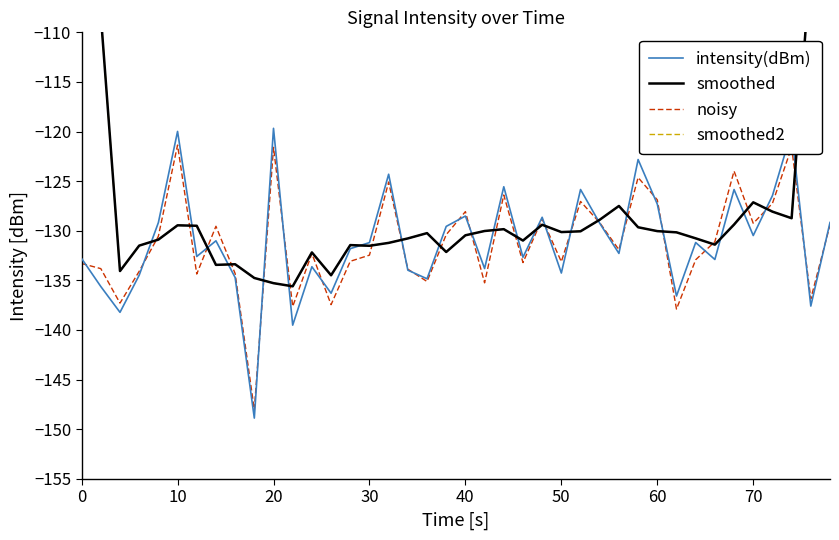

Reading left to right, extract all data points from this chart.

intensity(dBm): -132.8	-135.6	-138.2	-134.5	-129.2	-120.0	-132.6	-131.0	-134.7	-148.9	-119.7	-139.5	-133.6	-136.3	-131.8	-131.2	-124.3	-134.0	-134.8	-129.6	-128.5	-133.8	-125.6	-132.7	-128.6	-134.3	-125.8	-129.2	-132.3	-122.8	-127.3	-136.6	-131.2	-132.9	-125.8	-130.5	-126.5	-120.0	-137.6	-129.2
smoothed: -81.3	-108.2	-134.1	-131.5	-130.9	-129.5	-129.5	-133.4	-133.4	-134.8	-135.3	-135.6	-132.2	-134.5	-131.4	-131.5	-131.2	-130.8	-130.2	-132.1	-130.5	-130.0	-129.8	-131.0	-129.4	-130.1	-130.1	-128.9	-127.5	-129.6	-130.0	-130.2	-130.8	-131.4	-129.4	-127.1	-128.1	-128.7	-102.6	-77.3
noisy: -133.3	-133.8	-137.3	-134.1	-130.6	-121.4	-134.4	-129.5	-134.3	-148.1	-121.6	-137.6	-132.3	-137.4	-133.1	-132.5	-125.1	-133.9	-135.1	-130.4	-128.1	-135.3	-126.4	-133.2	-128.8	-133.1	-127.0	-129.2	-131.9	-124.6	-126.9	-137.9	-132.9	-131.1	-124.0	-129.3	-127.2	-121.6	-136.9	-129.4
smoothed2: -81.3	-108.2	-134.1	-131.5	-130.9	-129.5	-129.5	-133.4	-133.4	-134.8	-135.3	-135.6	-132.2	-134.5	-131.4	-131.5	-131.2	-130.8	-130.2	-132.1	-130.5	-130.0	-129.8	-131.0	-129.4	-130.1	-130.1	-128.9	-127.5	-129.6	-130.0	-130.2	-130.8	-131.4	-129.4	-127.1	-128.1	-128.7	-102.6	-77.3